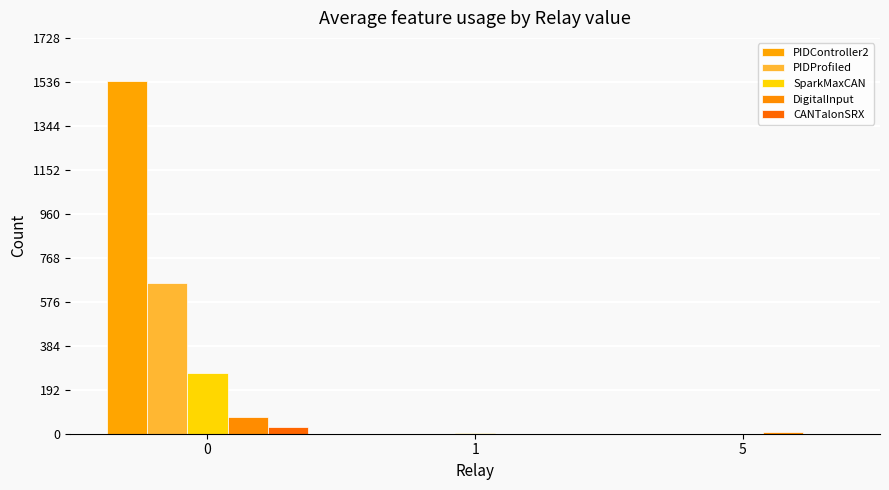

Which series changed the most between 0 and 1?

PIDController2